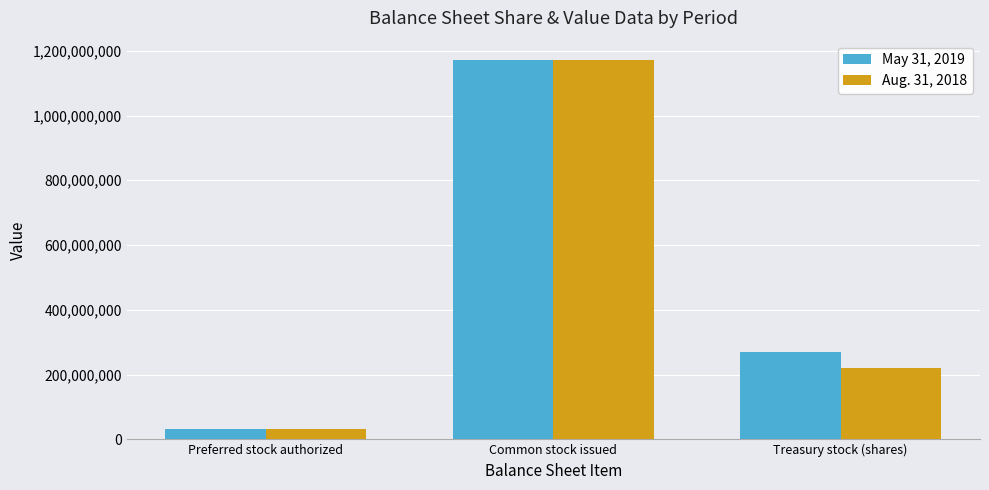

Where does the May 31, 2019 series first go above 269370155?

Common stock issued